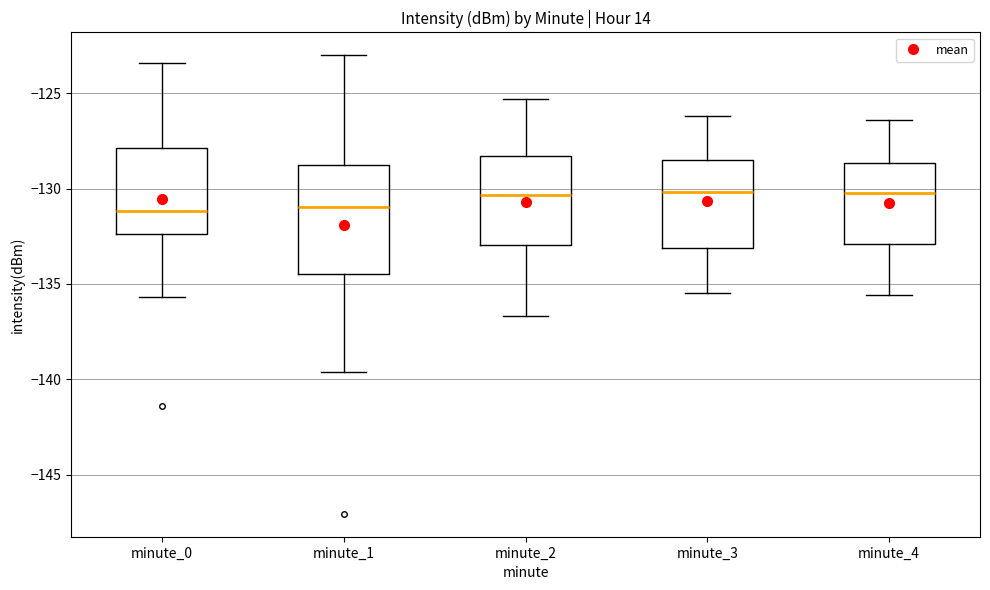

Reading left to right, read every box against the y-axis: the position of its median line, the range the box covers, and the ends of its whiskers. The values are not printed on the chart, so give them approximately, as read against the axis.

minute_0: median -131.0, box -132.5 to -128.0, whiskers -135.5 to -123.5
minute_1: median -131.0, box -134.5 to -129.0, whiskers -139.5 to -123.0
minute_2: median -130.5, box -133.0 to -128.5, whiskers -136.5 to -125.5
minute_3: median -130.0, box -133.0 to -128.5, whiskers -135.5 to -126.0
minute_4: median -130.0, box -133.0 to -128.5, whiskers -135.5 to -126.5